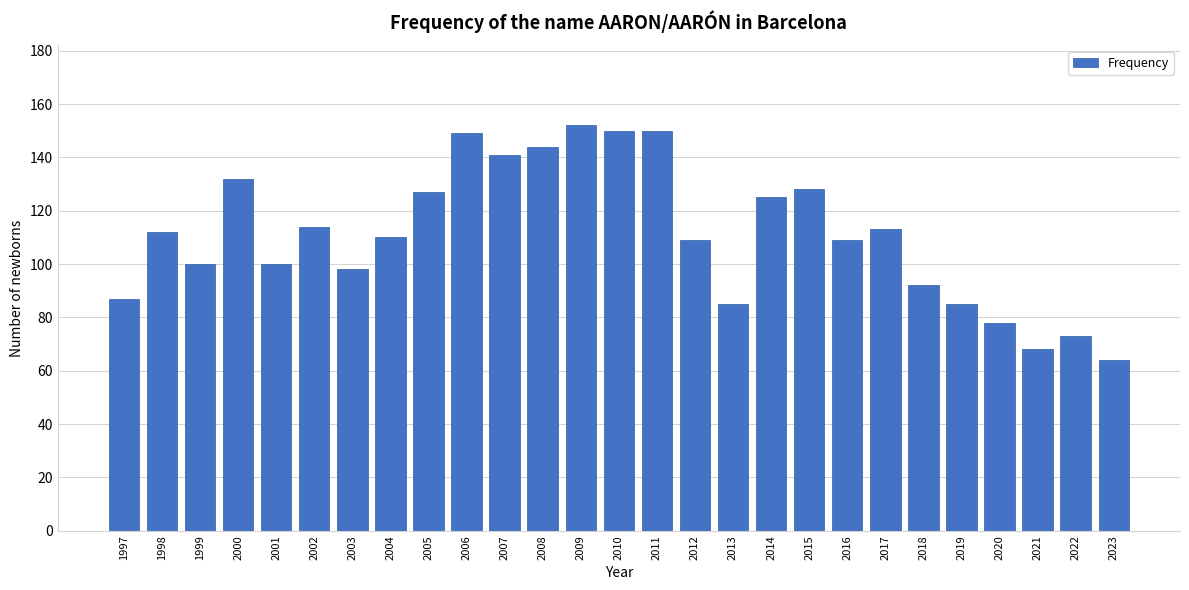

Reading left to right, transcribe all the data shown in this chart.

87	112	100	132	100	114	98	110	127	149	141	144	152	150	150	109	85	125	128	109	113	92	85	78	68	73	64